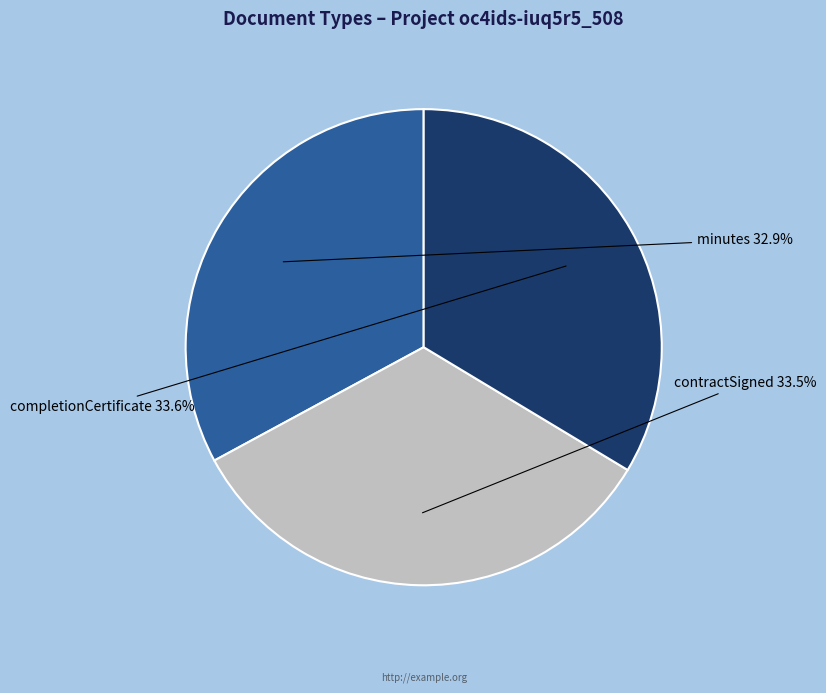

Combined, do contractSigned and minutes account for over 50%?

Yes